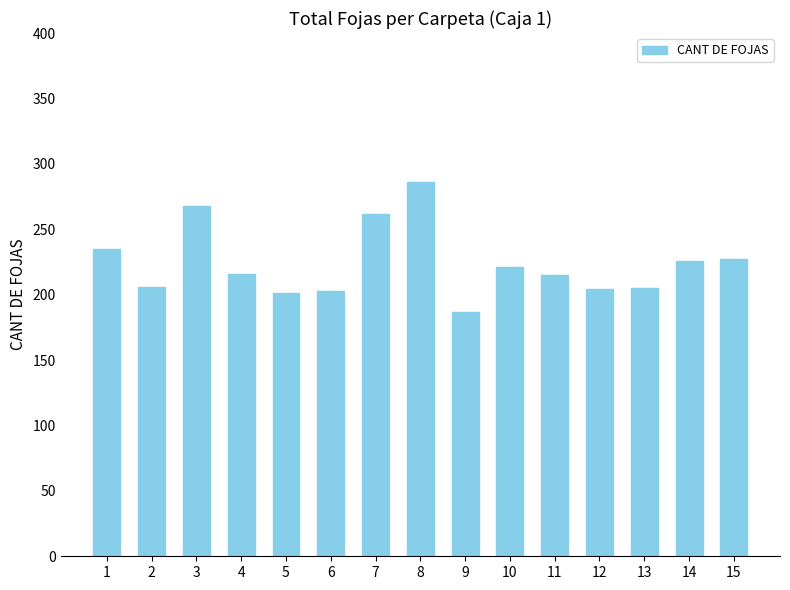

Is it true that the value at 14 is 113?

False